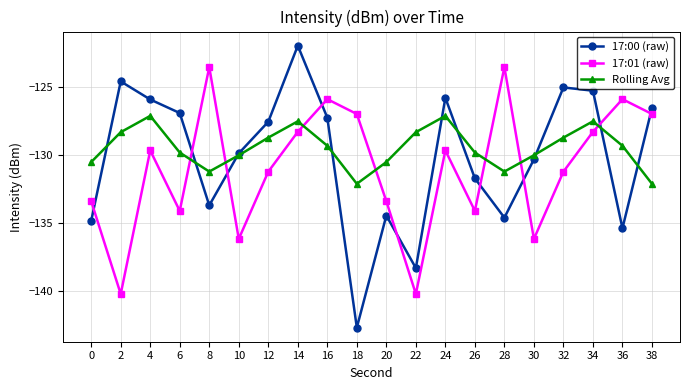

What is the smallest value displayed?

-142.7